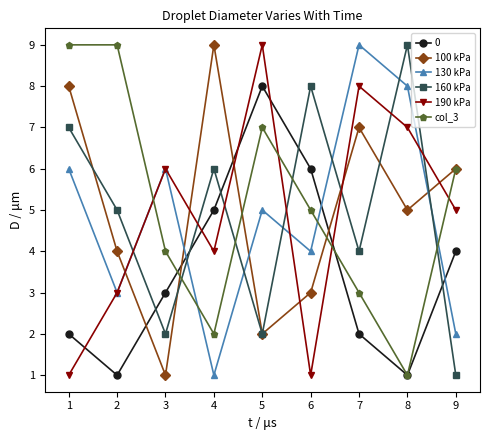

At how many categories does at least one series exceed 1?

9